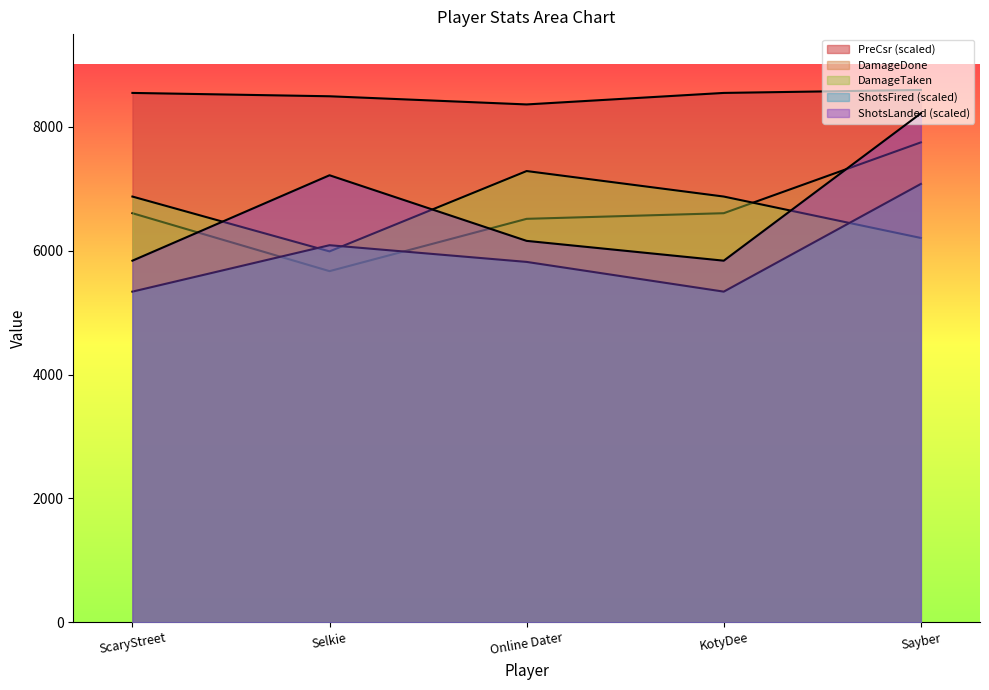

Reading left to right, list all the values displayed in this chart.

PreCsr: ScaryStreet=8550	Selkie=8496	Online Dater=8364	KotyDee=8550	Sayber=8598
DamageDone: ScaryStreet=6607	Selkie=5671	Online Dater=6516	KotyDee=6607	Sayber=7751
DamageTaken: ScaryStreet=6876	Selkie=5990	Online Dater=7288	KotyDee=6876	Sayber=6207
ShotsFired: ScaryStreet=5340	Selkie=6090	Online Dater=5820	KotyDee=5340	Sayber=7080
ShotsLanded: ScaryStreet=5840	Selkie=7220	Online Dater=6160	KotyDee=5840	Sayber=8220